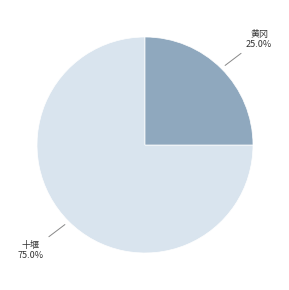

Is there a majority slice in this chart?

Yes